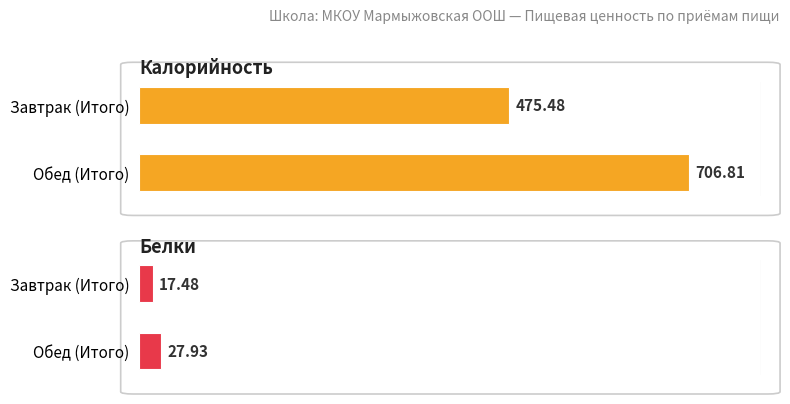

What value does the Калорийность series have at Обед (Итого)?

706.8